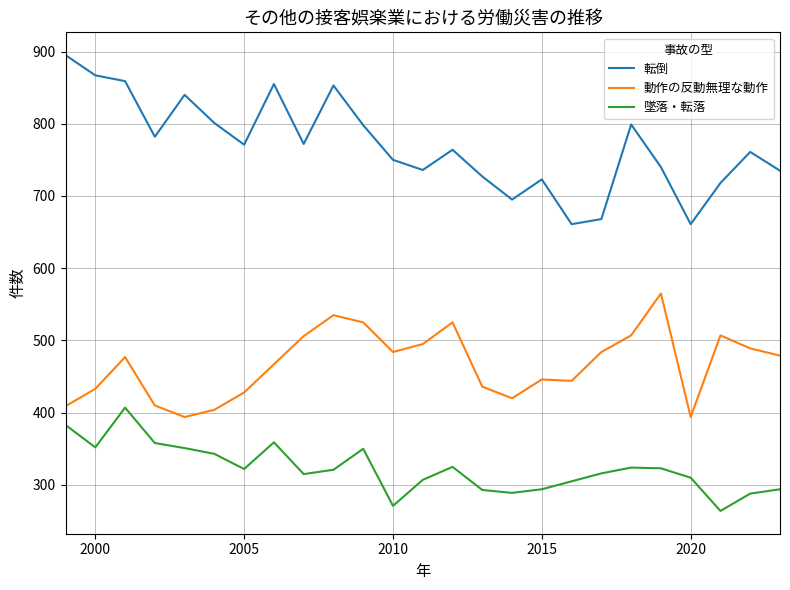

Which series has the widest spread of values?

転倒